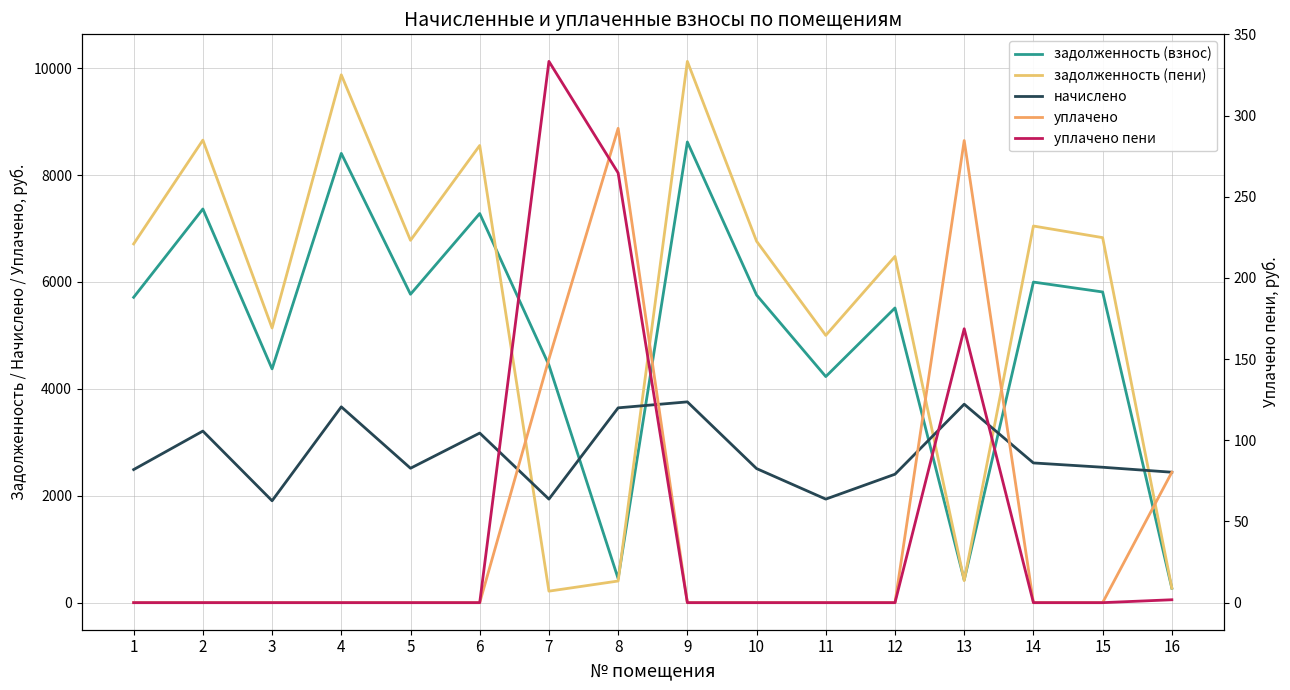

At which label is начислено closest to 2831?

14